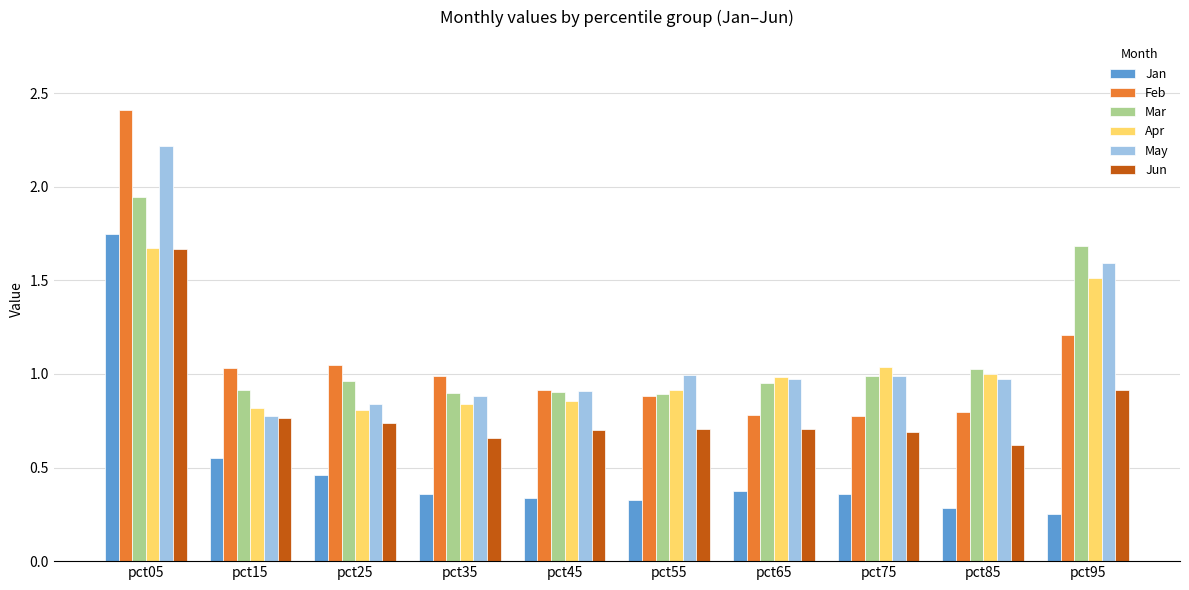

What is the total value across all series at pct05?

11.7